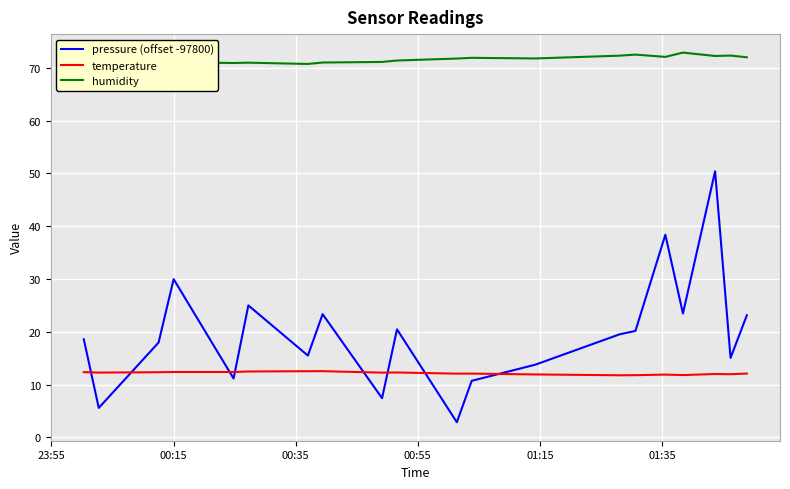

True or false: pressure (offset -97800) and temperature intersect in this chart.

True